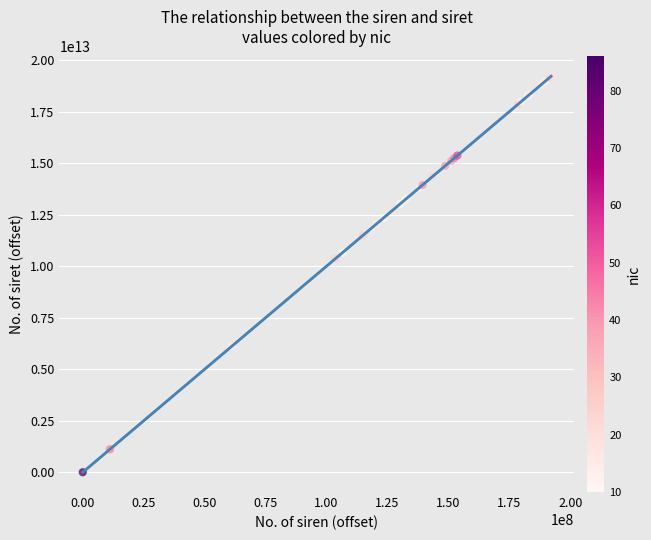

What Y value in the scatter plot is closest to 9607553199966?

9113260899932